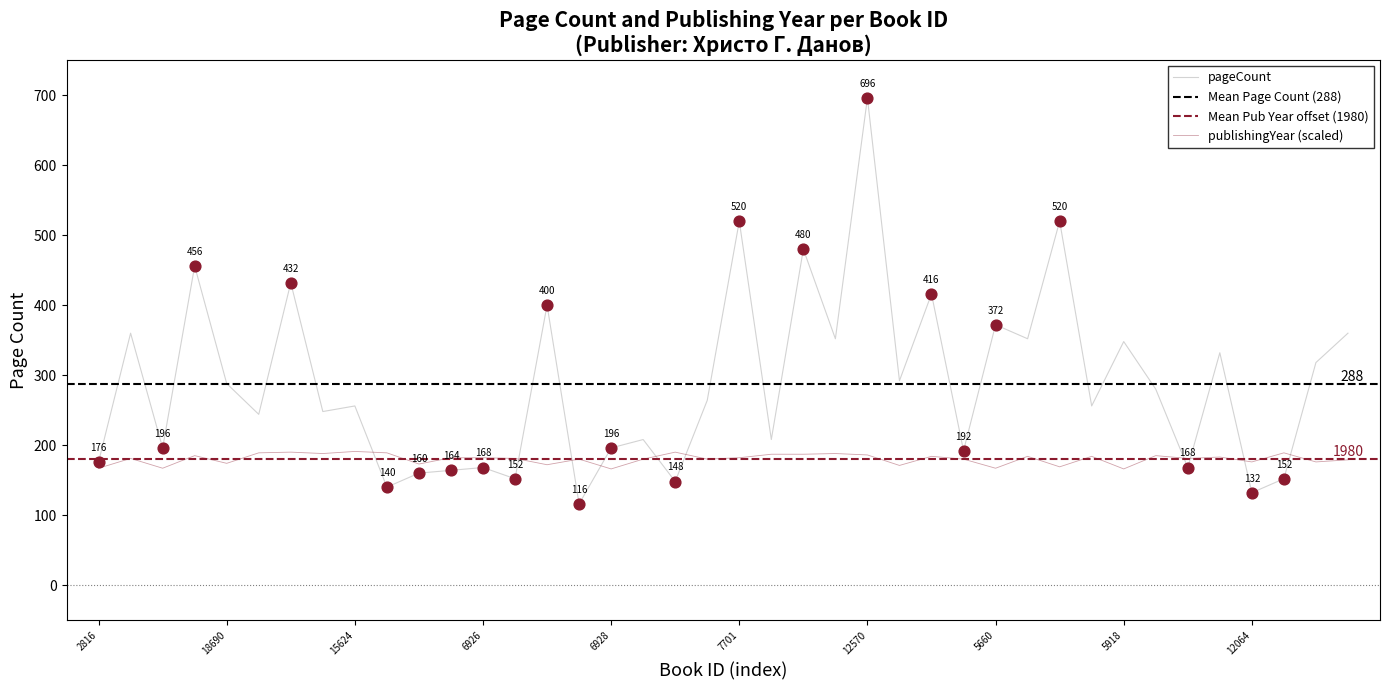

Is the value of publishingYear at 4638 greater than the value of pageCount at 15893?

No